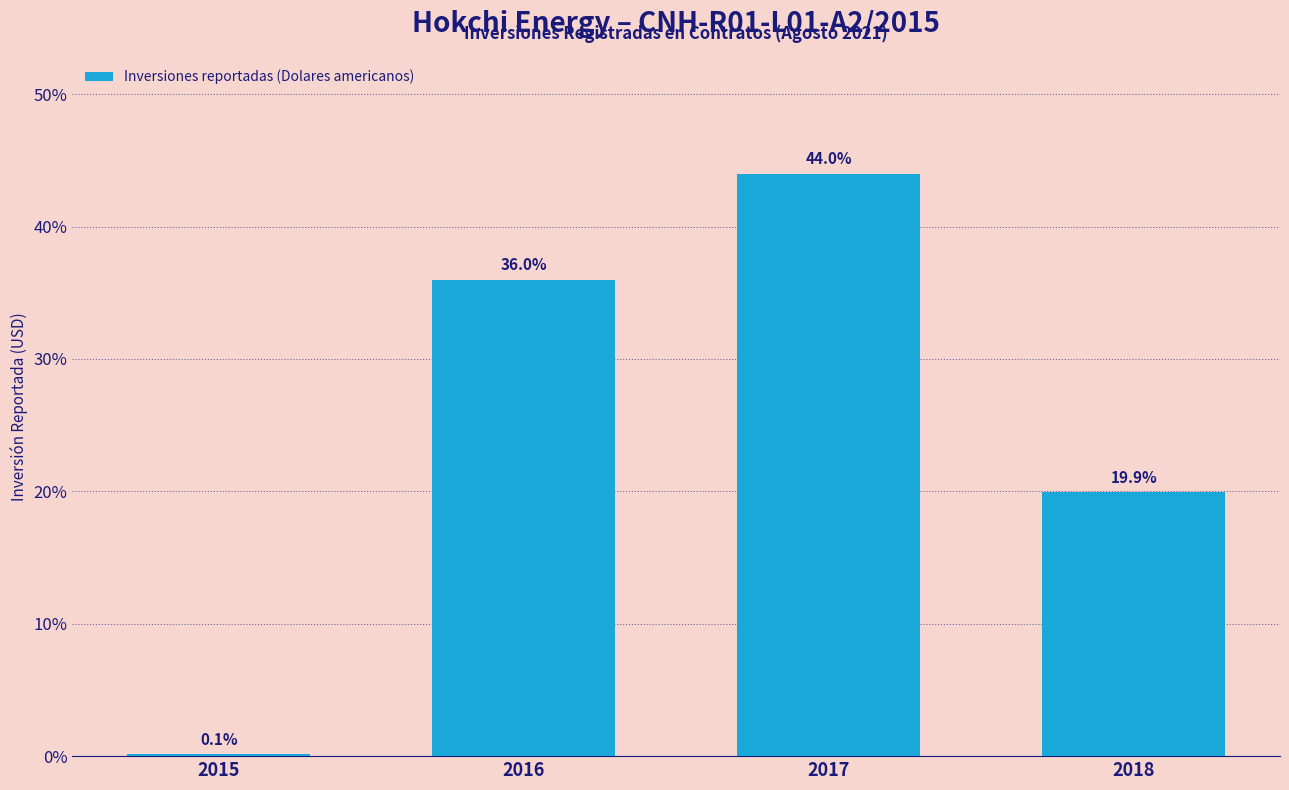

Where is the data nearest to the value 22?

2018